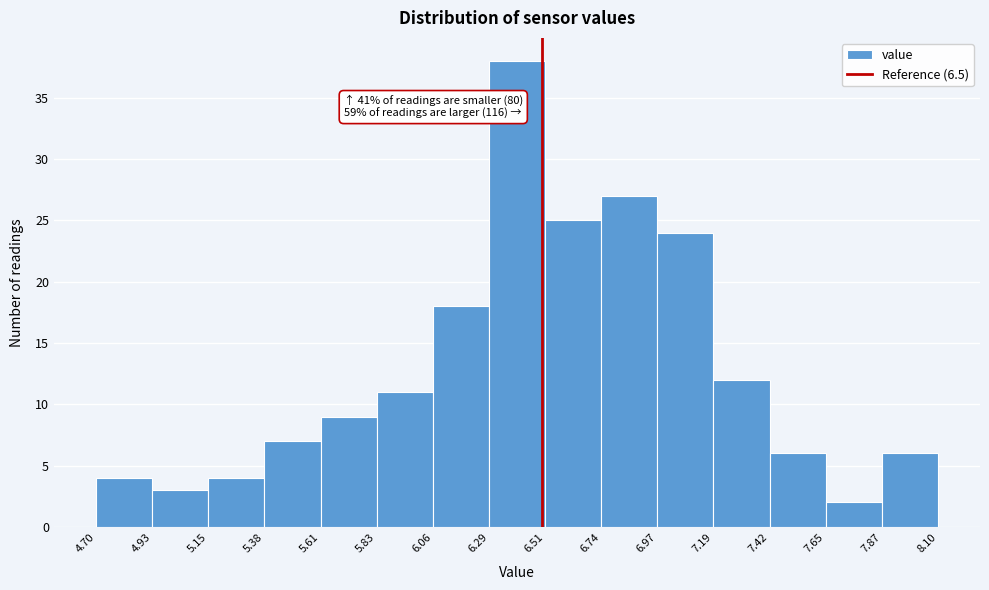

Over which range of the x-axis is the bar tallest?

6.29 to 6.51